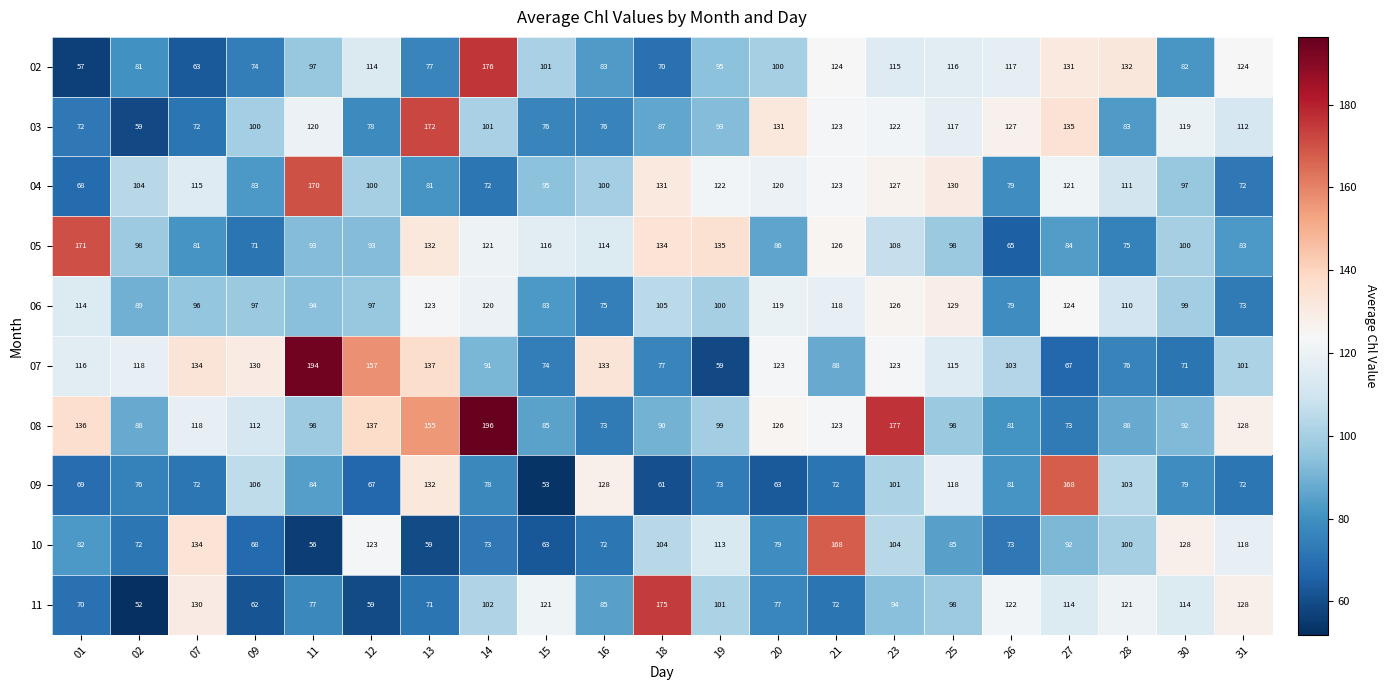

Rank the series at 12 from lowest to highest value.

11, 09, 03, 05, 06, 04, 02, 10, 08, 07